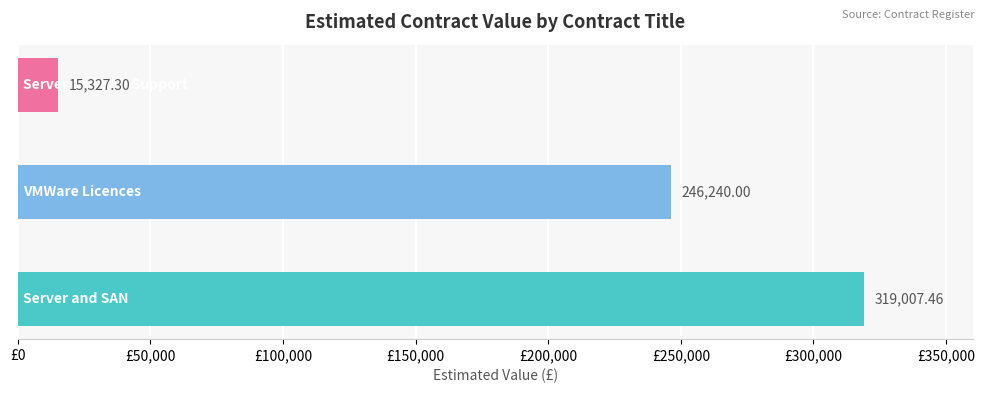

What is the average value?

193524.9